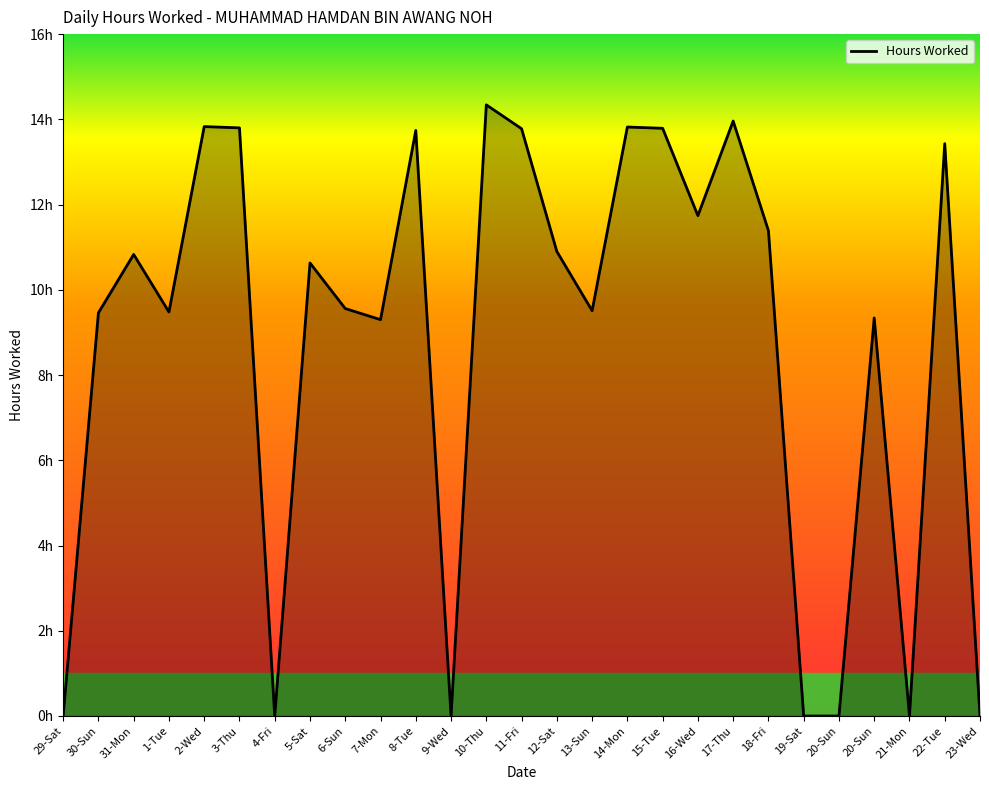

How many points are lower than both their immediate neighbors (excluding endpoints)?

7